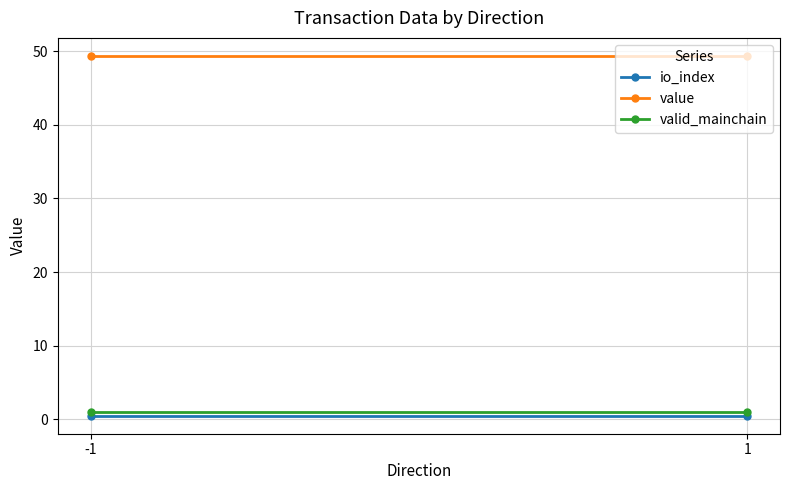

Rank the series by their maximum value, from lowest to highest.

io_index, valid_mainchain, value